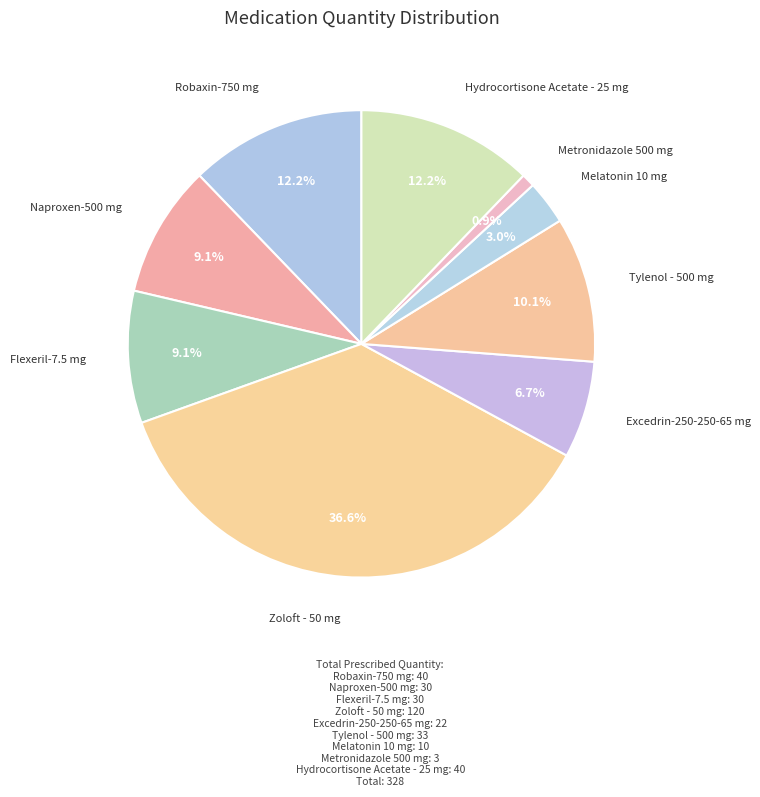

How many segments does this pie chart have?

9